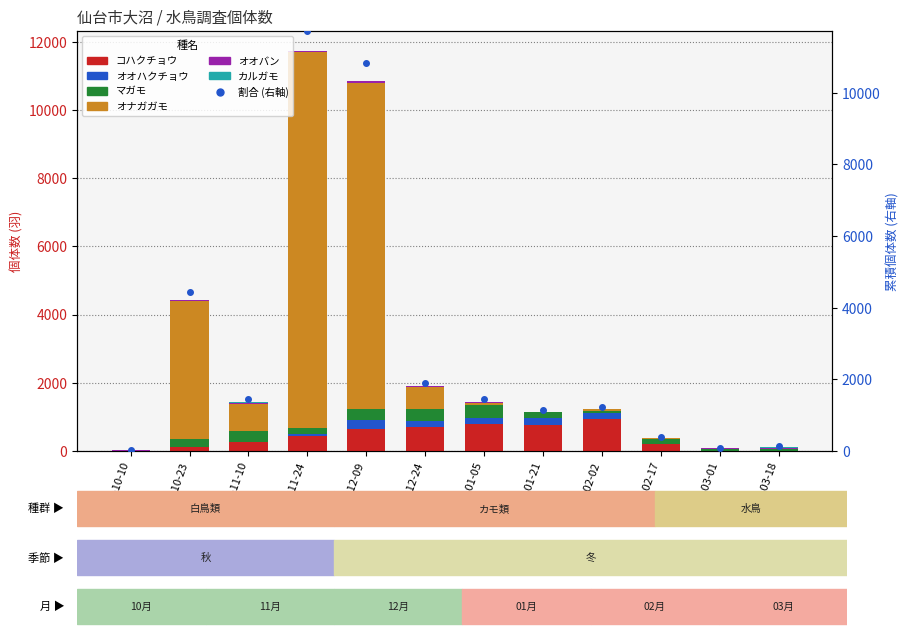

Reading right to left, transcribe all the data shown in this chart.

コハクチョウ: 0	11	209	950	773	805	713	657	445	255	103	0
オオハクチョウ: 0	0	9	155	190	176	156	241	61	6	23	0
マガモ: 60	57	127	68	173	360	368	322	160	316	237	11
オナガガモ: 3	0	23	48	4	75	635	9575	11038	815	4033	0
オオバン: 26	25	17	10	11	20	32	45	11	23	33	22
カルガモ: 39	0	8	0	0	2	0	6	12	25	3	7